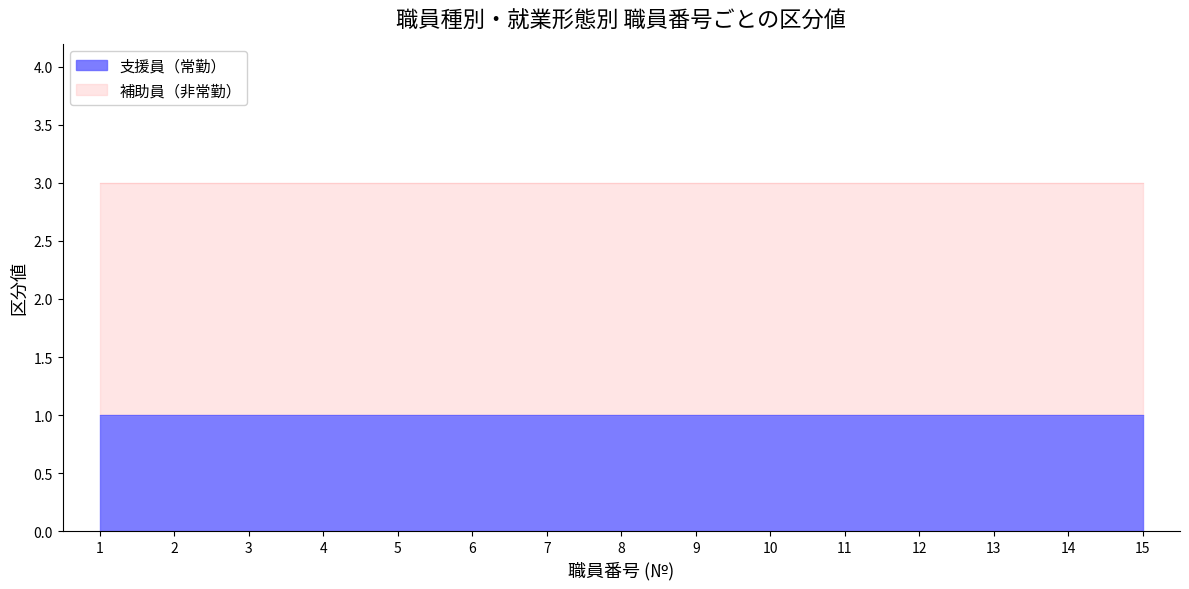

Between 2 and 3, which series saw the biggest shift?

支援員（常勤）